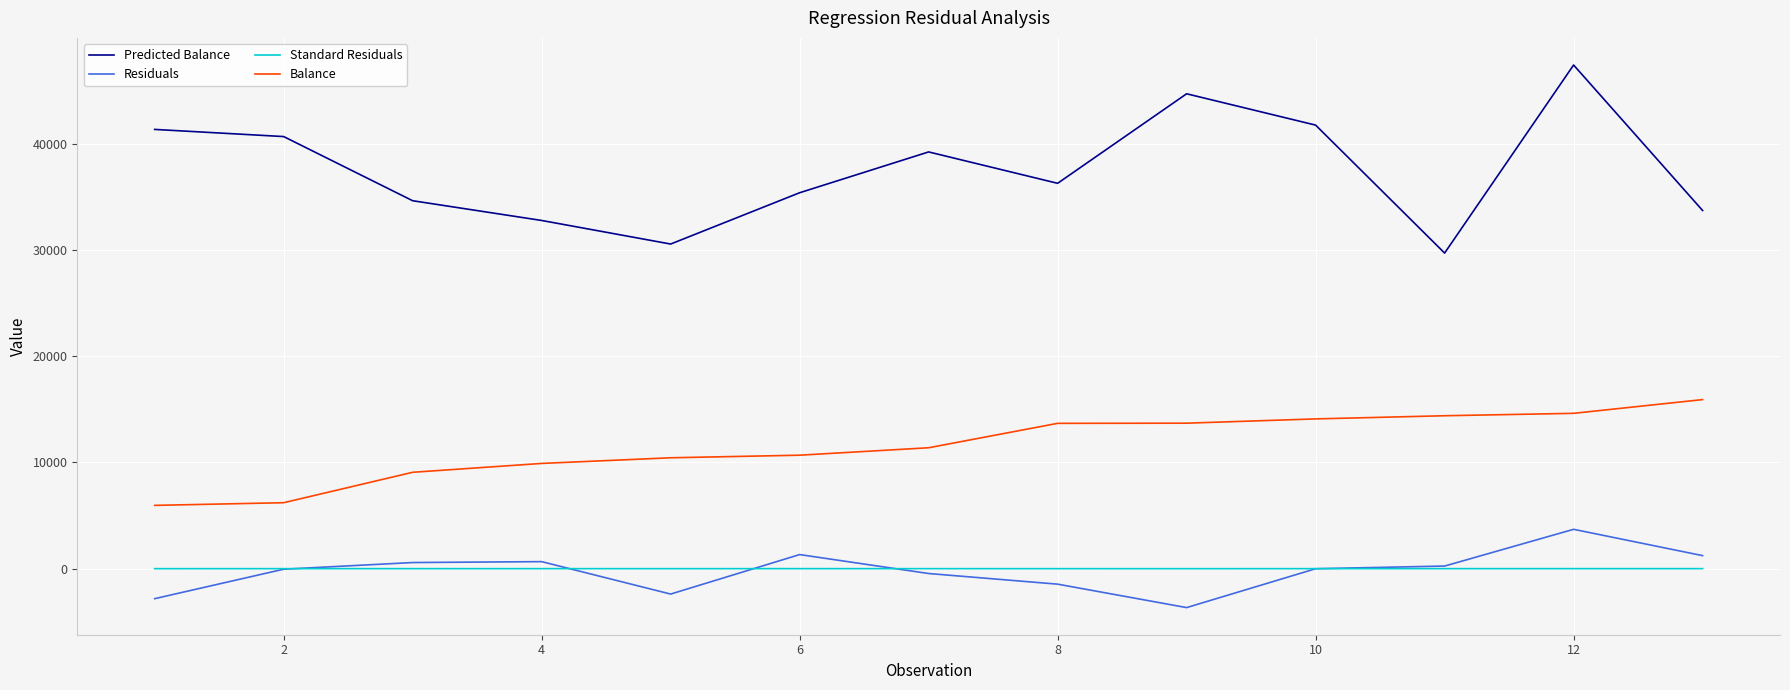

True or false: Residuals has more than 2 interior local peaks.

True